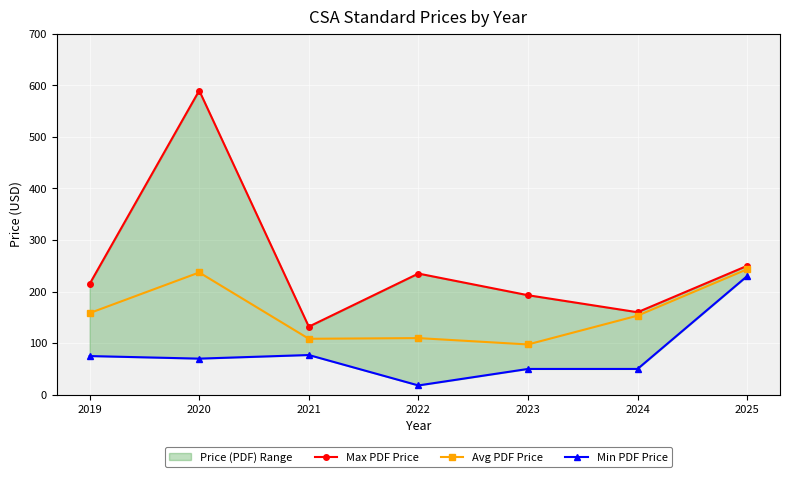

Between 2022 and 2024, which series saw the biggest shift?

Max PDF Price